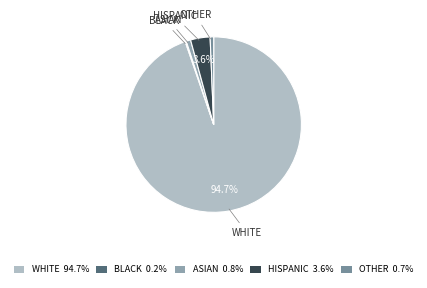

Rank the categories by value from lowest to highest.

BLACK, OTHER, ASIAN, HISPANIC, WHITE